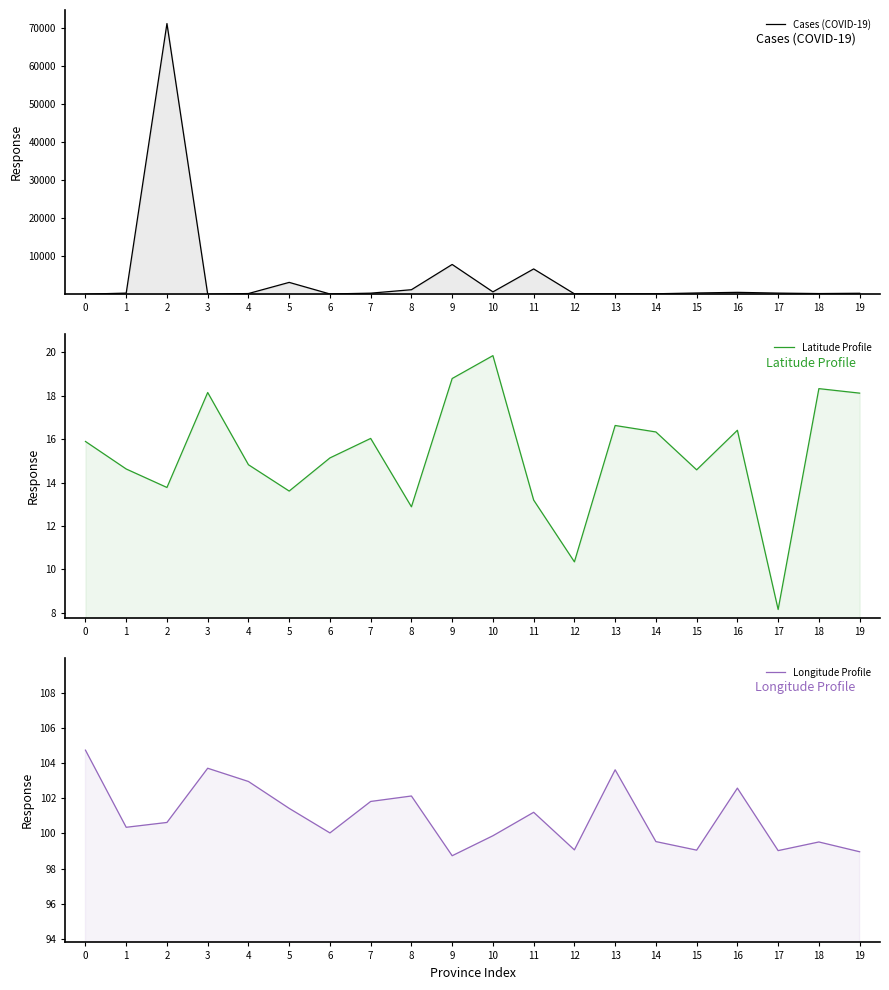

Reading left to right, list all the values displayed in this chart.

Cases (COVID-19): 50.0	328.0	71300.0	34.0	215.0	3151.0	99.0	314.0	1222.0	7871.0	653.0	6694.0	134.0	127.0	153.0	361.0	529.0	329.0	208.0	288.0
Latitude Profile: 15.9	14.6	13.8	18.1	14.8	13.6	15.1	16.0	12.9	18.8	19.8	13.2	10.3	16.6	16.3	14.6	16.4	8.1	18.3	18.1
Longitude Profile: 104.7	100.3	100.6	103.7	103.0	101.4	100.0	101.8	102.1	98.7	99.9	101.2	99.1	103.6	99.5	99.0	102.6	99.0	99.5	99.0